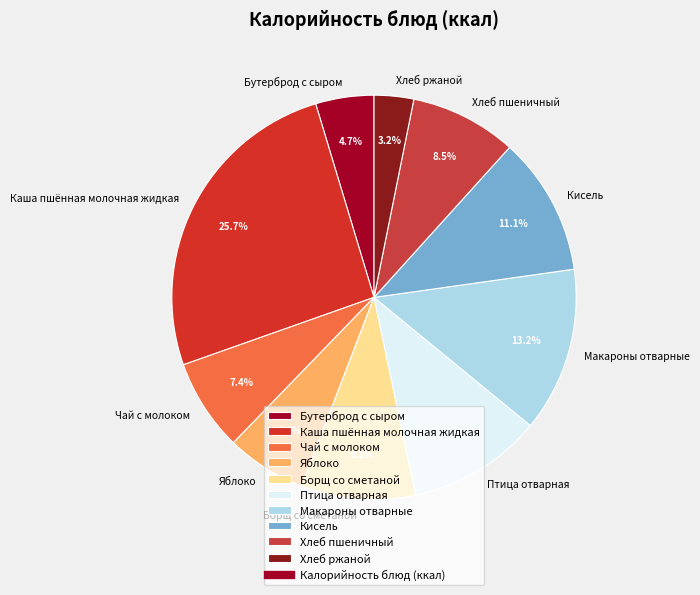

Does Борщ со сметаной account for over 50% of the chart?

No